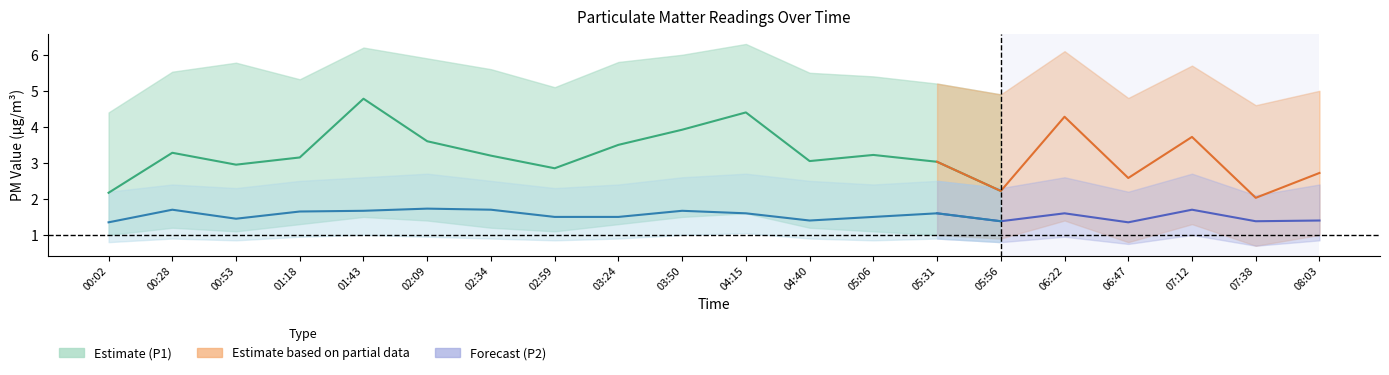

The value of P1 at 00:53 is 3.0. True or false?

True